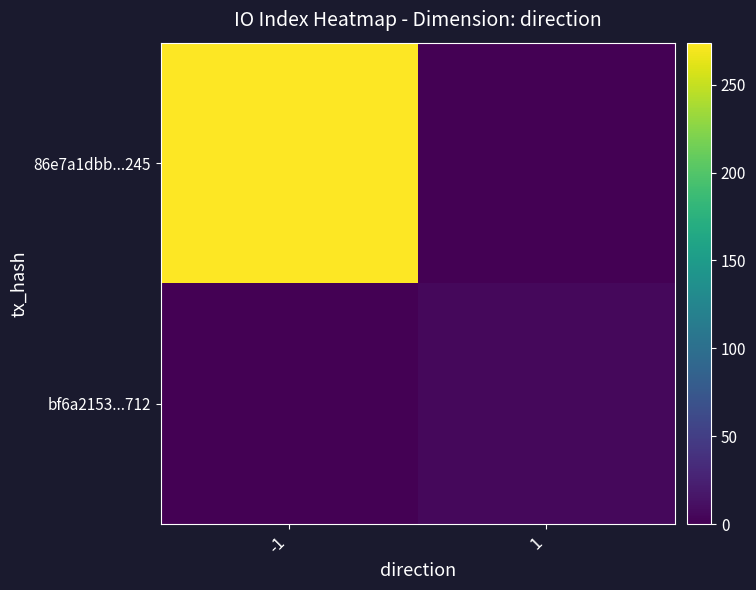

What is the difference between the highest and lowest values at -1?

274